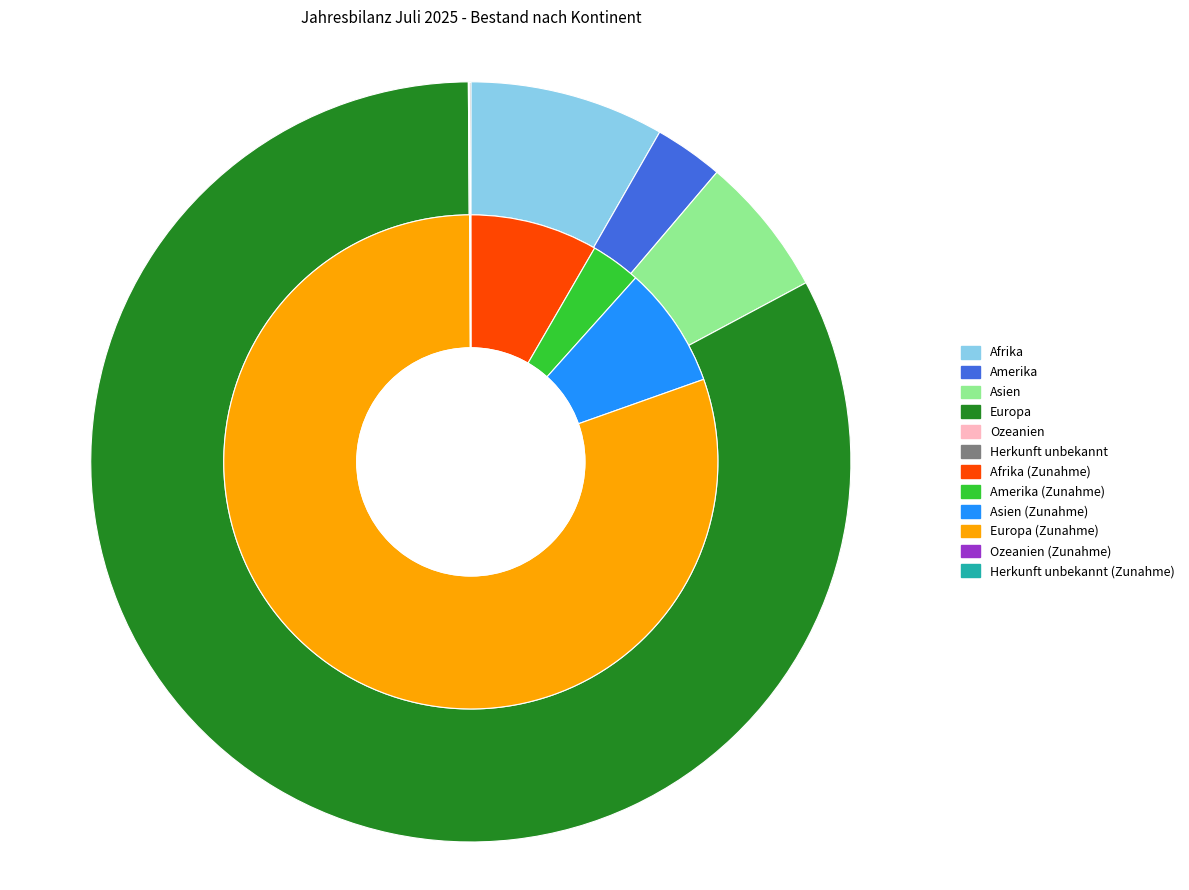

What is the spread (max minus min) of values at Afrika?

3679